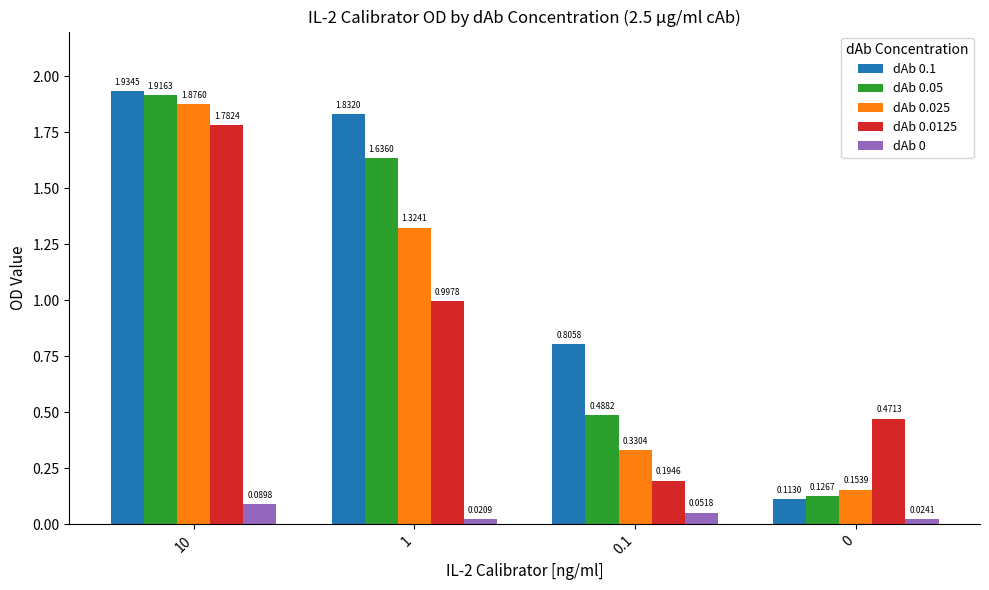

What is the difference between the second highest and second lowest values in the dAb 0.05 series?

1.1